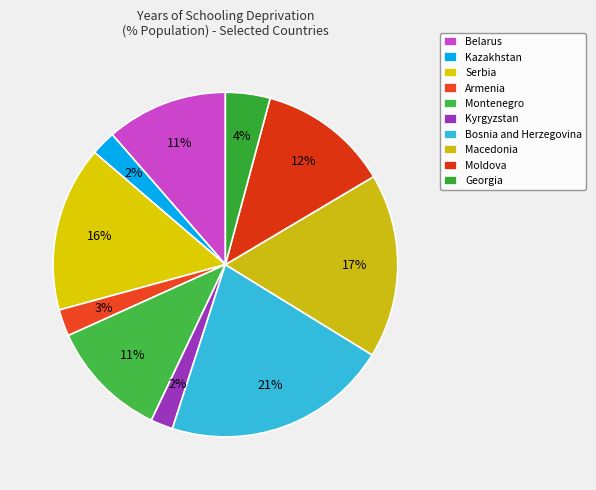

Do Bosnia and Herzegovina and Montenegro together represent more than half of the pie?

No